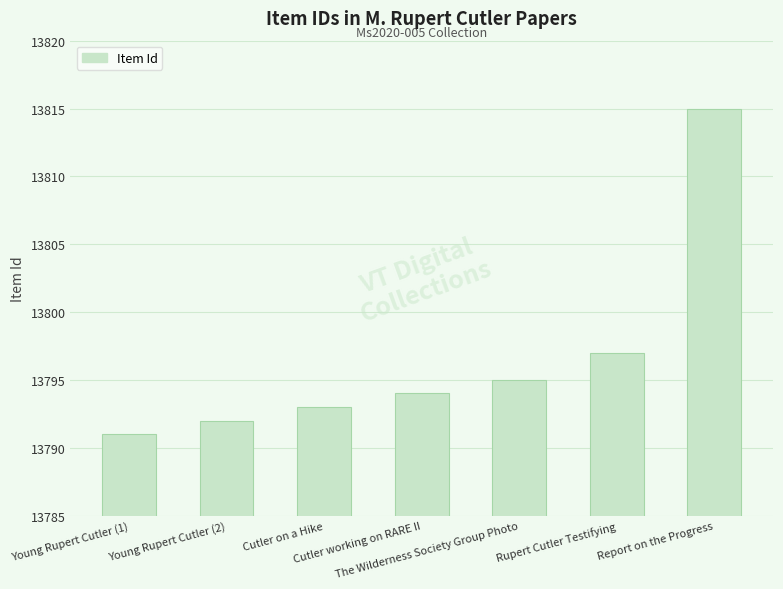

At which label is the value closest to 13803?

Rupert Cutler Testifying